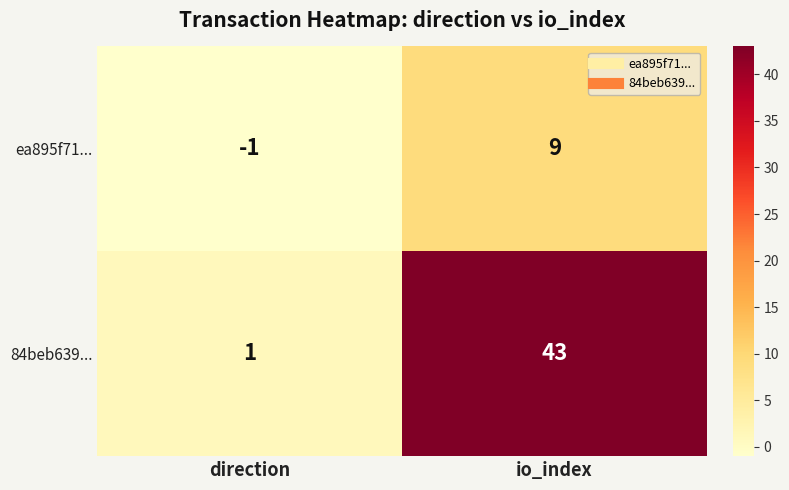

Is it true that 84beb639... equals 22 at io_index?

False